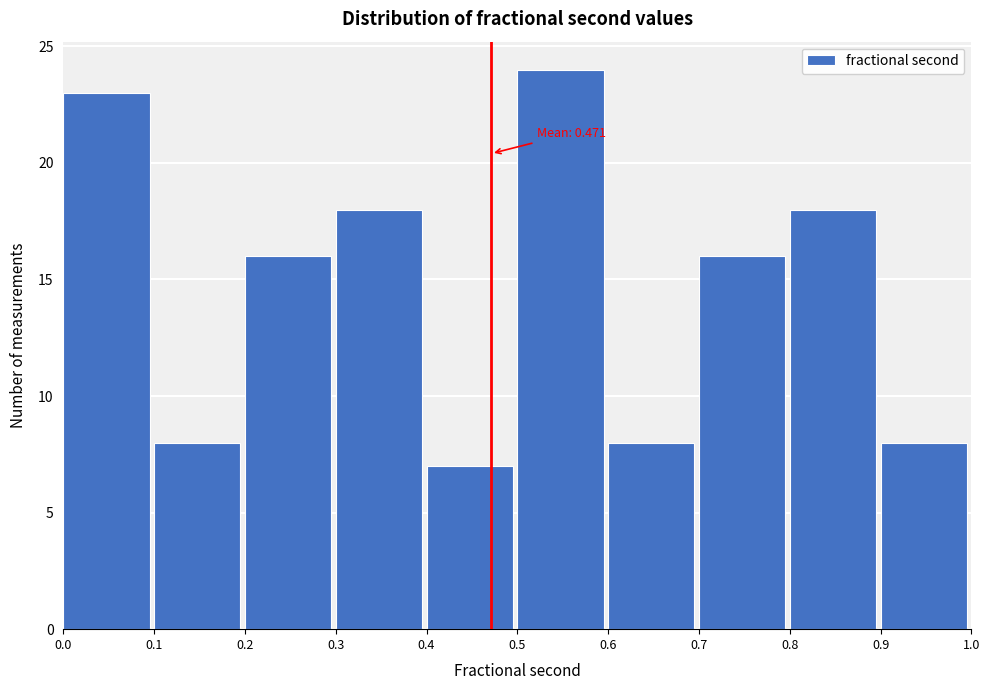

Which range on the x-axis has the tallest bar?

0.5 to 0.6